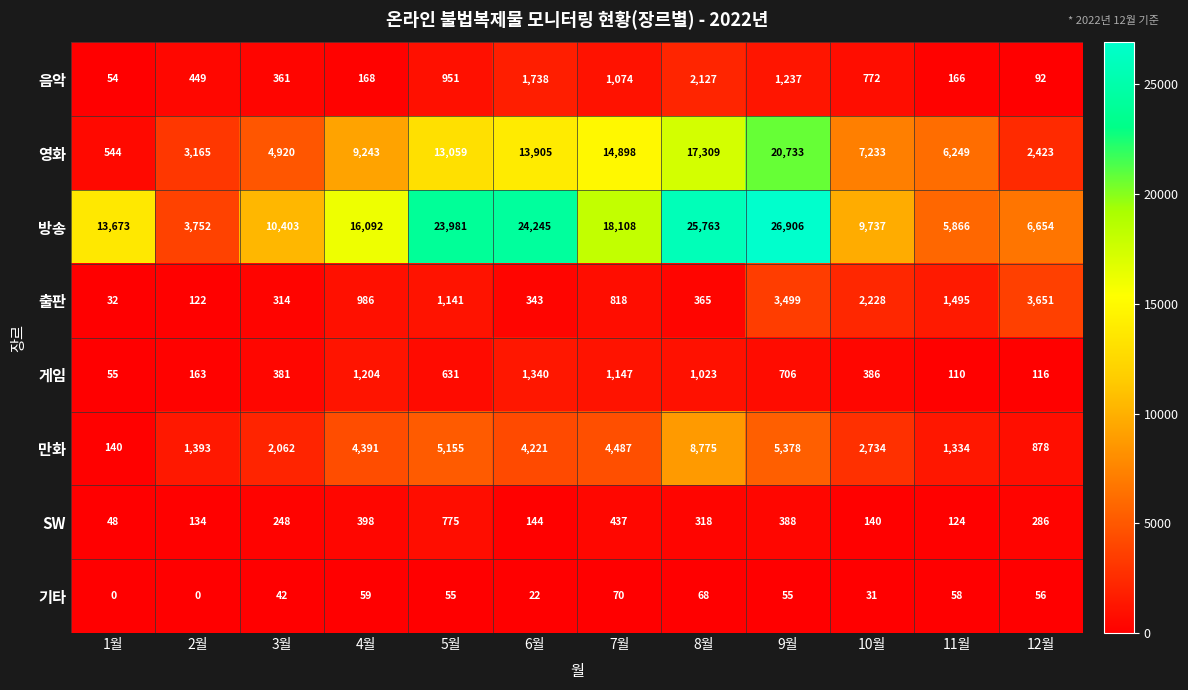

True or false: 기타 has a value of 84 at 12월.

False